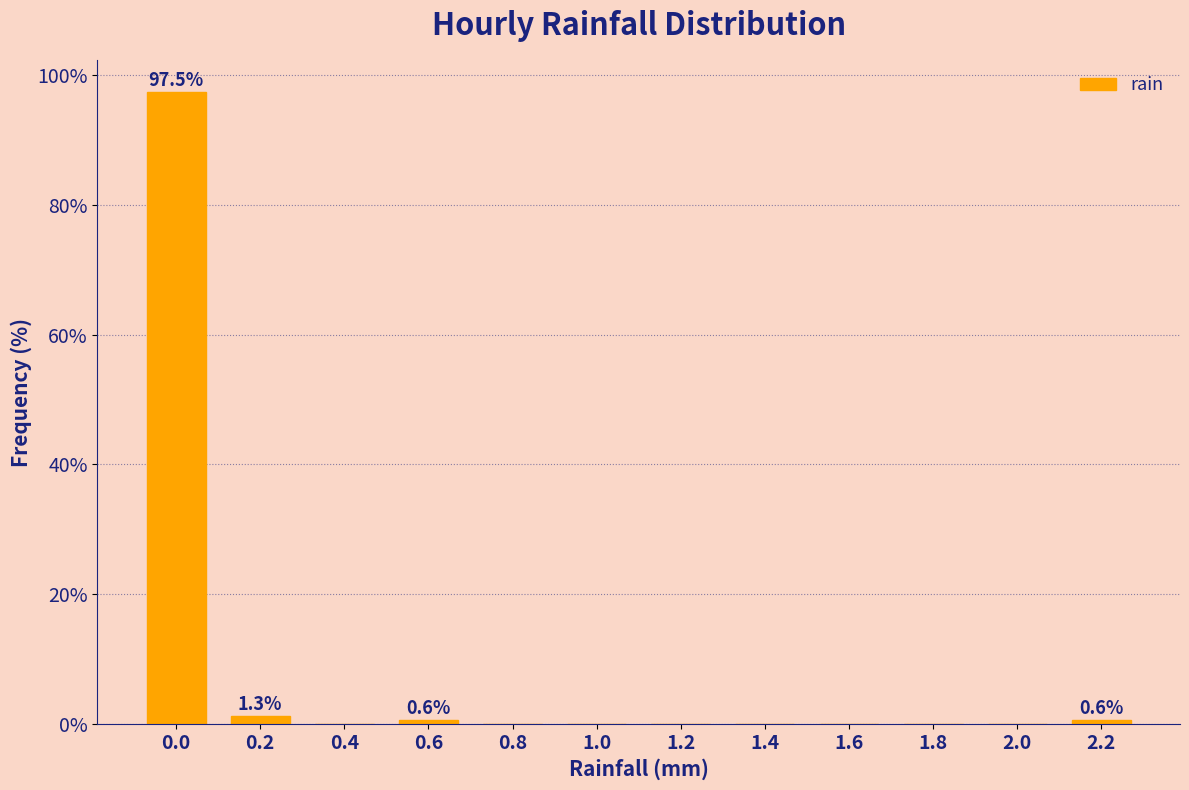

Reading left to right, transcribe all the data shown in this chart.

0.0=97.5	0.2=1.3	0.4=0.0	0.6=0.6	0.8=0.0	1.0=0.0	1.2=0.0	1.4=0.0	1.6=0.0	1.8=0.0	2.0=0.0	2.2=0.6